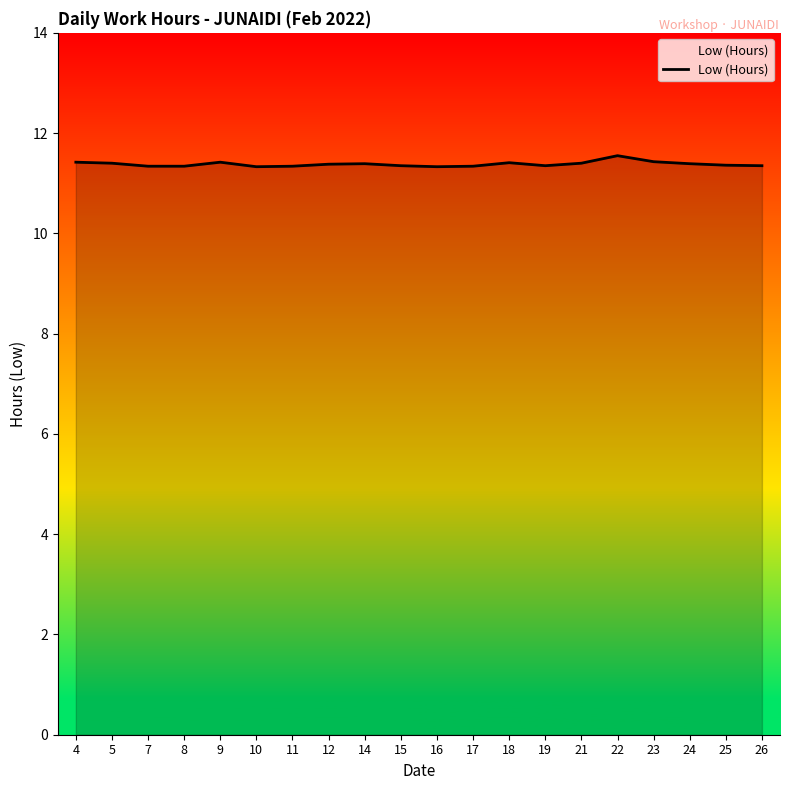

What is the greatest value displayed?

11.6